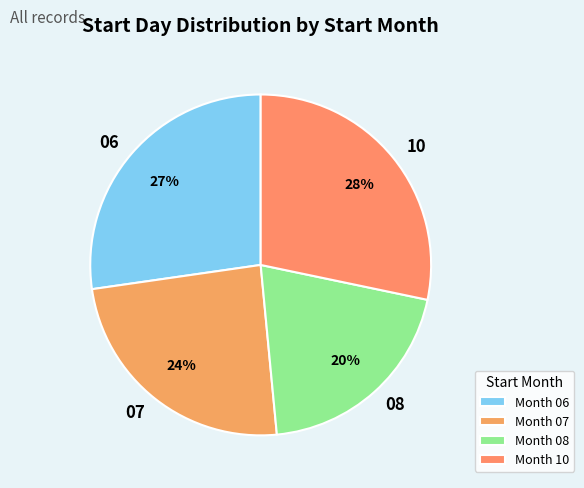

What is the smallest slice in the pie chart?

08